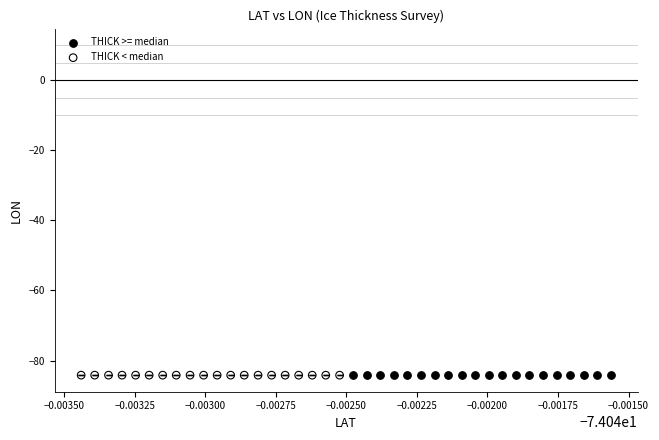

What are all the series names shown in the legend?

THICK >= median, THICK < median